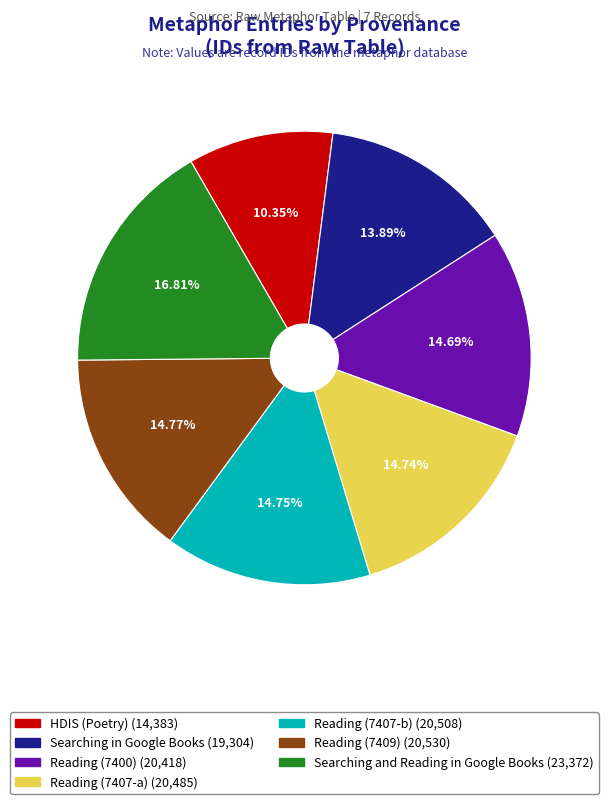

Approximately how many times larger is the value at Reading (7400) compared to Reading (7407-a)?

1.0